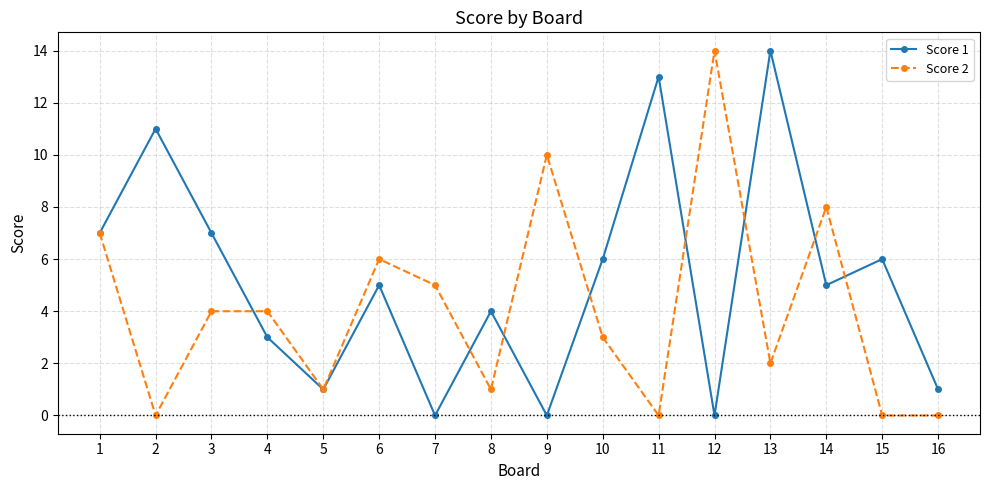

What value does the Score 2 series have at 3?

4